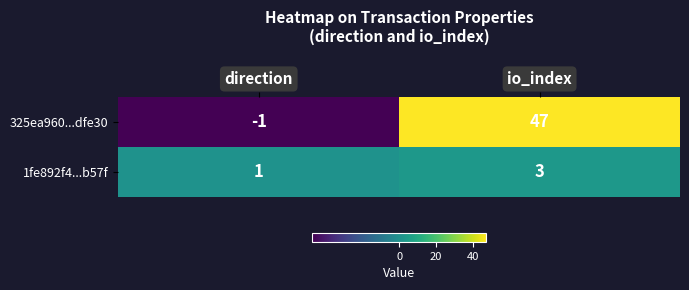

Which series has the widest spread of values?

325ea960...dfe30